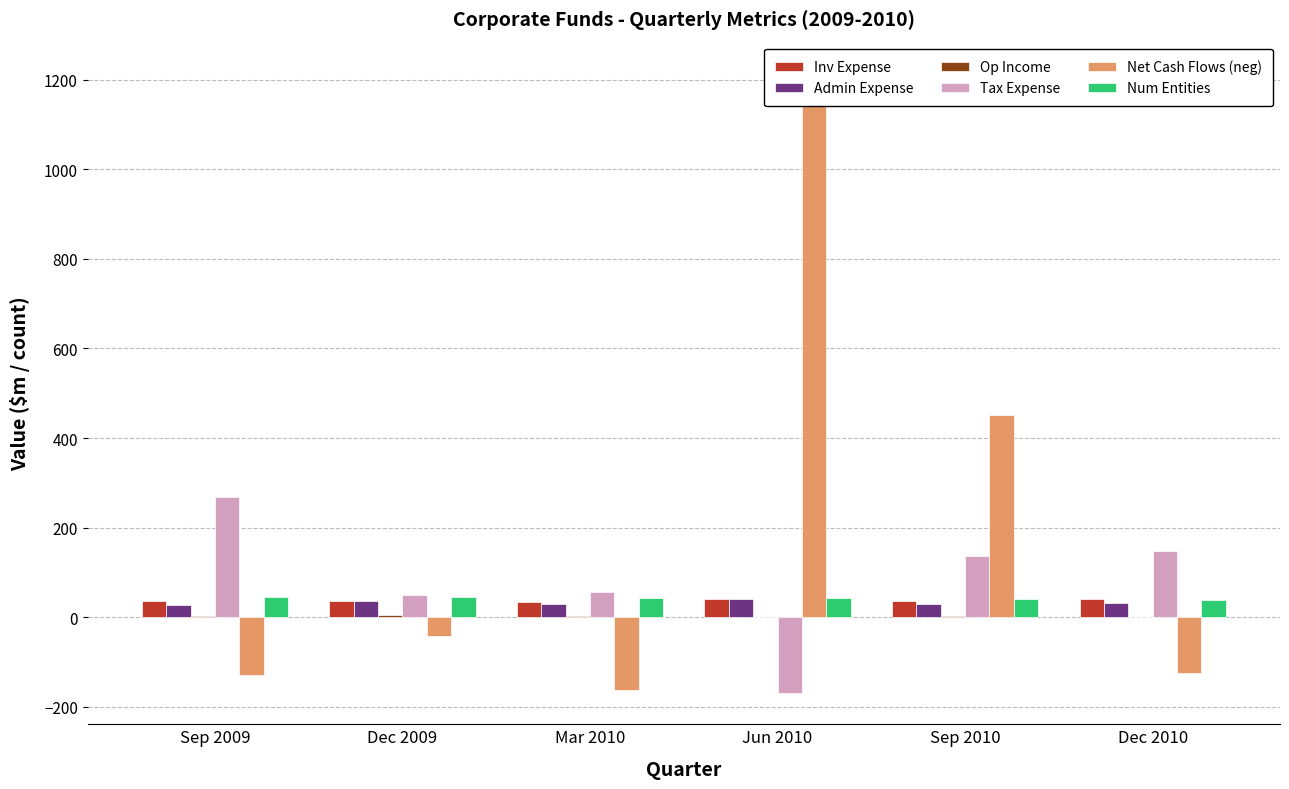

Which series has the largest range (max minus min)?

Net Cash Flows (neg)